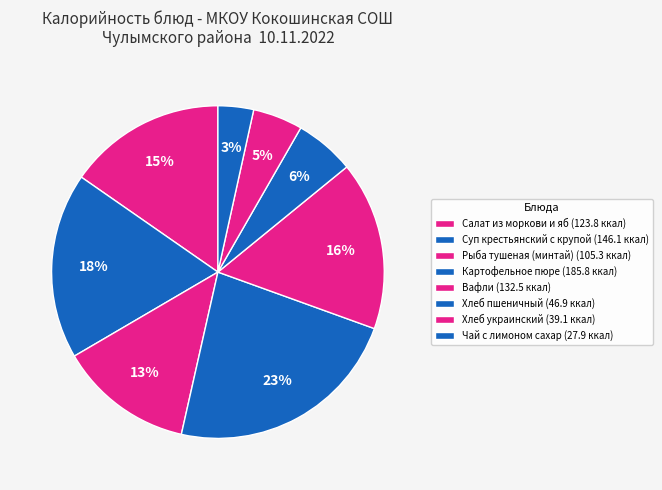

Rank the categories by value from highest to lowest.

Картофельное пюре, Суп крестьянский с крупой, Вафли, Салат из моркови и яб, Рыба тушеная (минтай), Хлеб пшеничный, Хлеб украинский, Чай с лимоном сахар